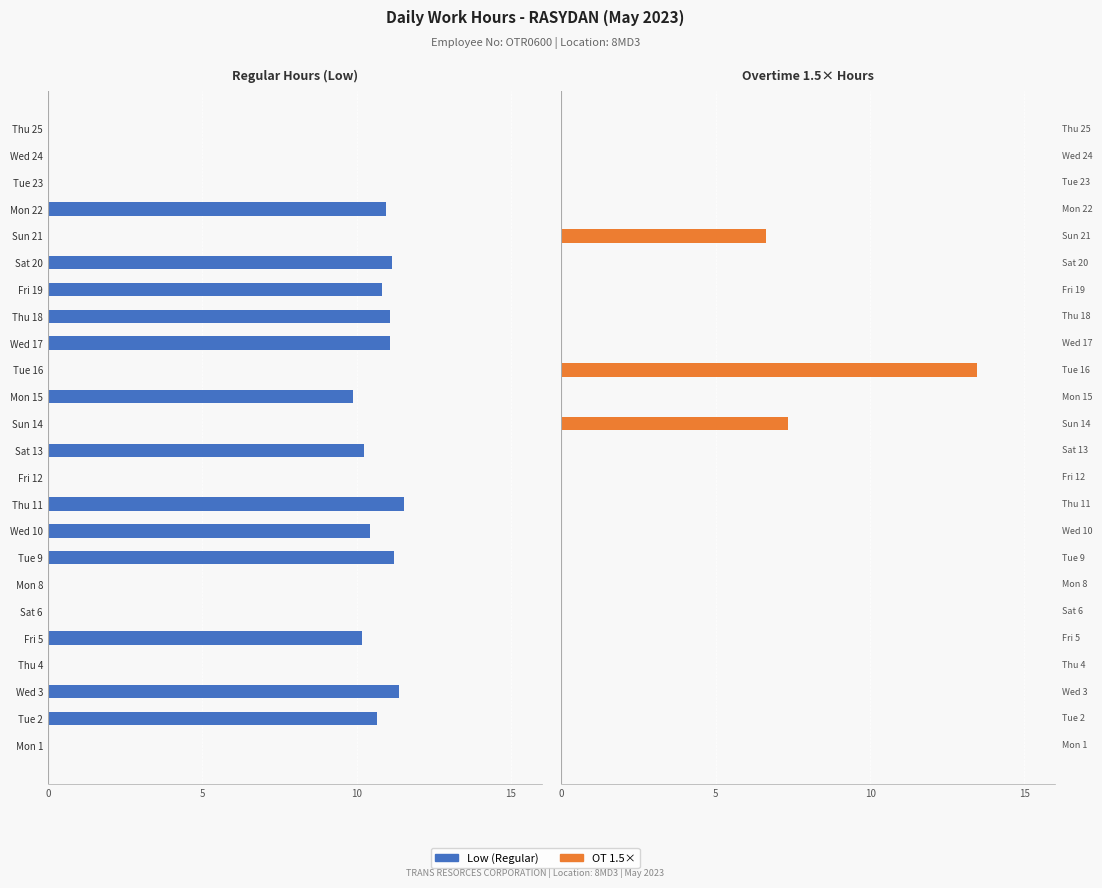

Is it true that Low equals 0.0 at Tue 16?

True